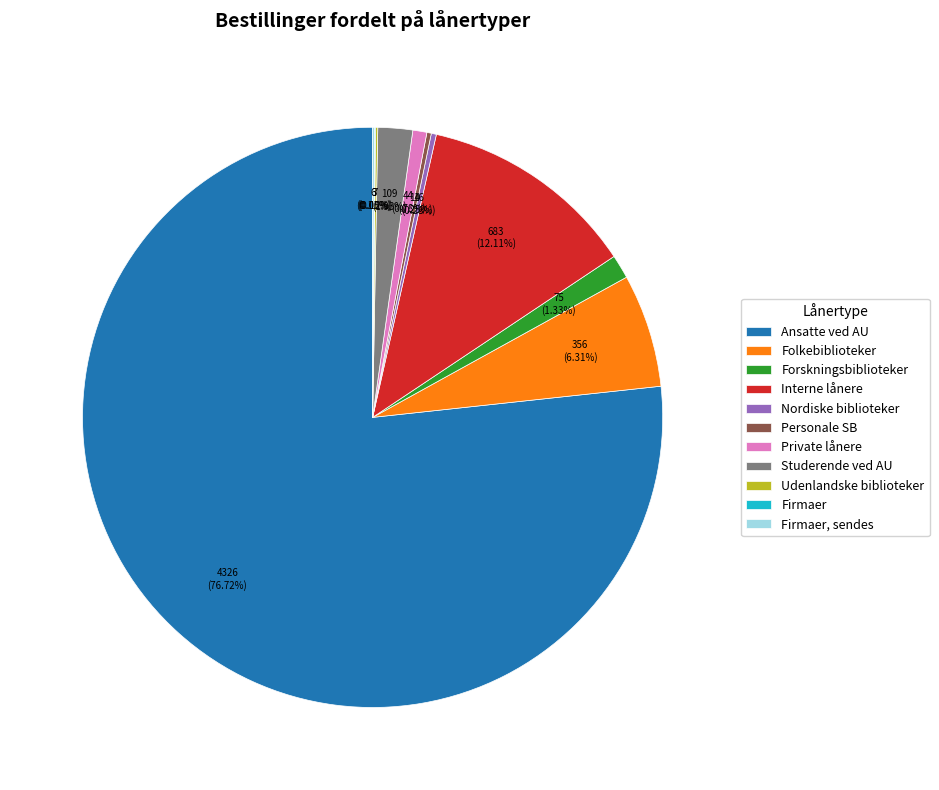

Which category has the biggest portion of the pie?

Ansatte ved AU